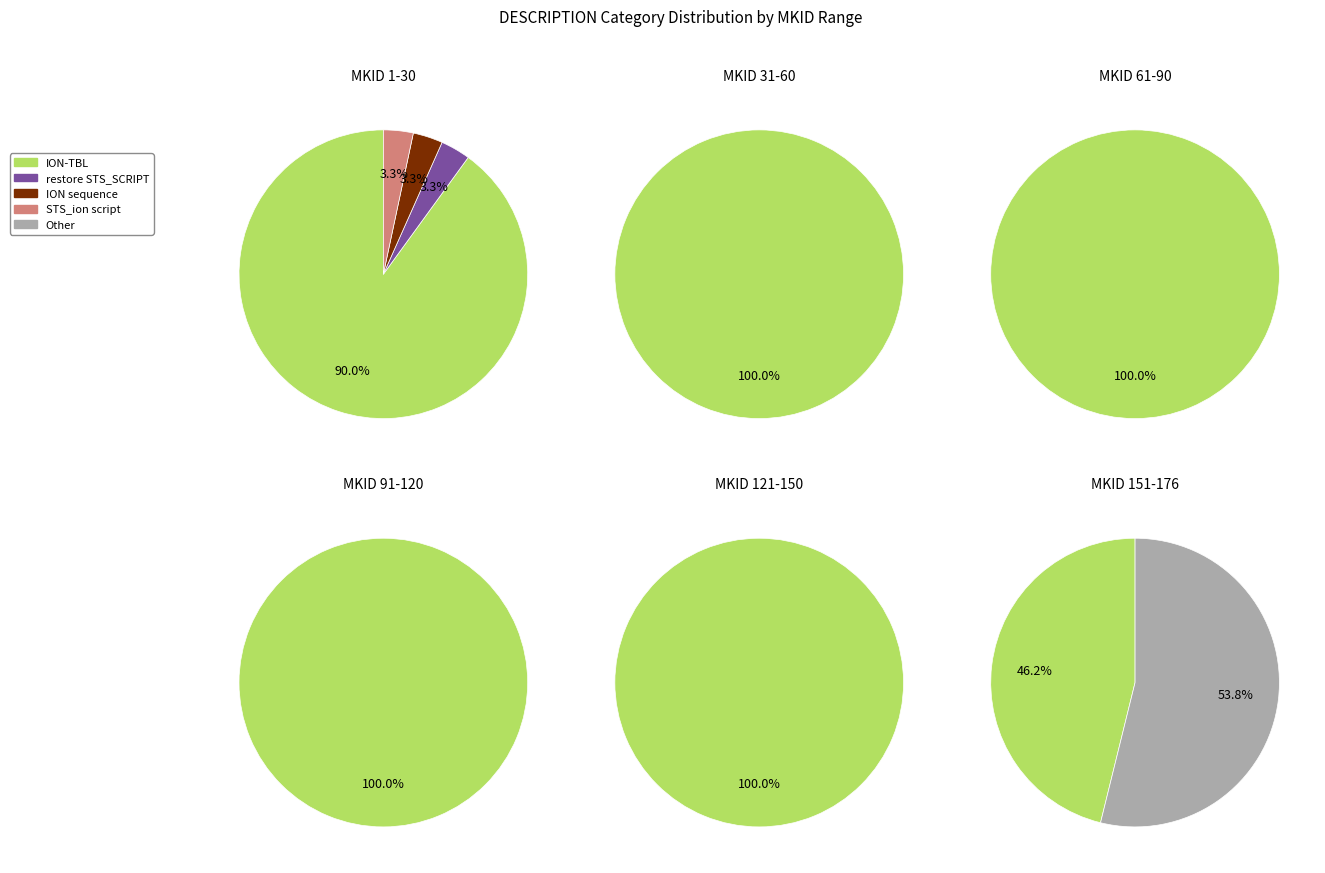

Which slice is the smallest?

restore STS_SCRIPT